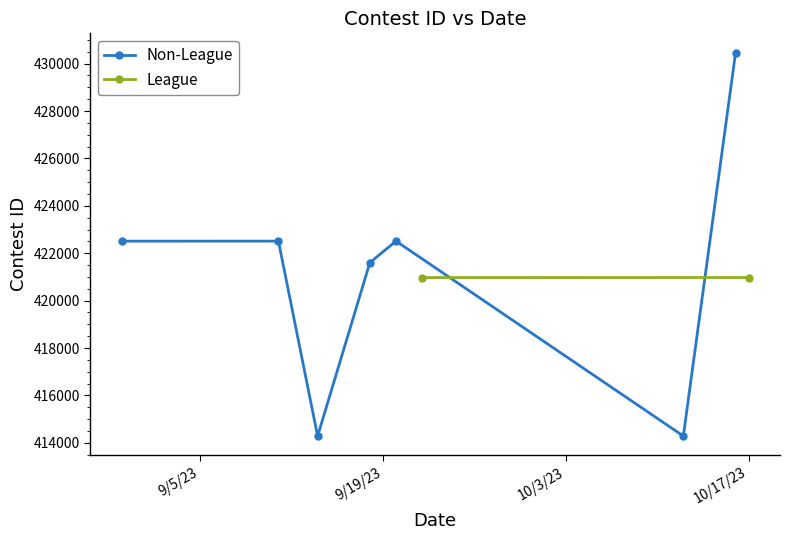

What is the minimum value for Non-League?

414285